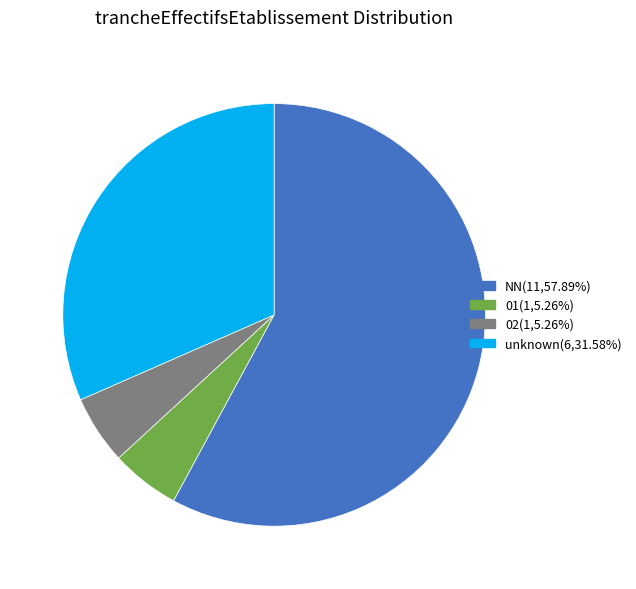

Is there any slice that represents more than half of the pie?

Yes